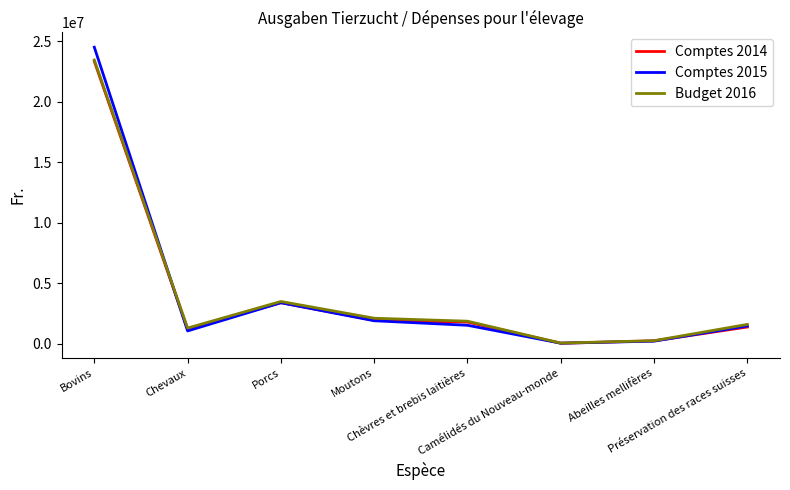

What is the maximum value shown in the chart?

24523214.0